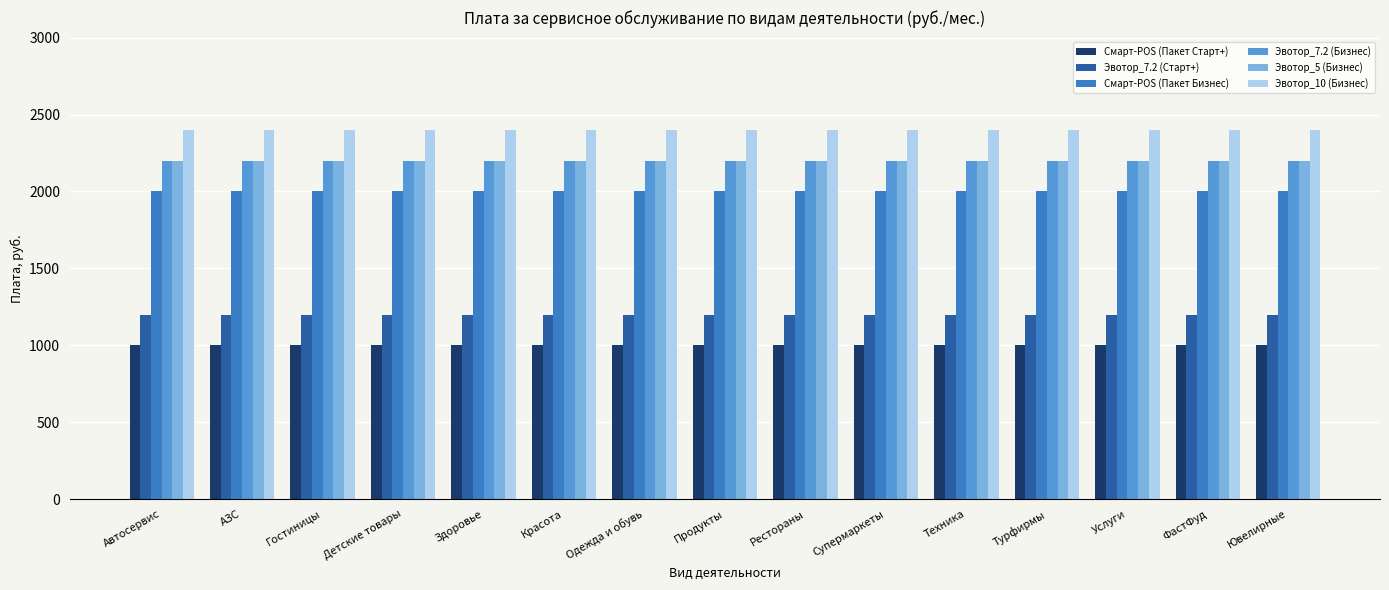

What is the lowest value of the Смарт-POS (Пакет Старт+) series?

1000